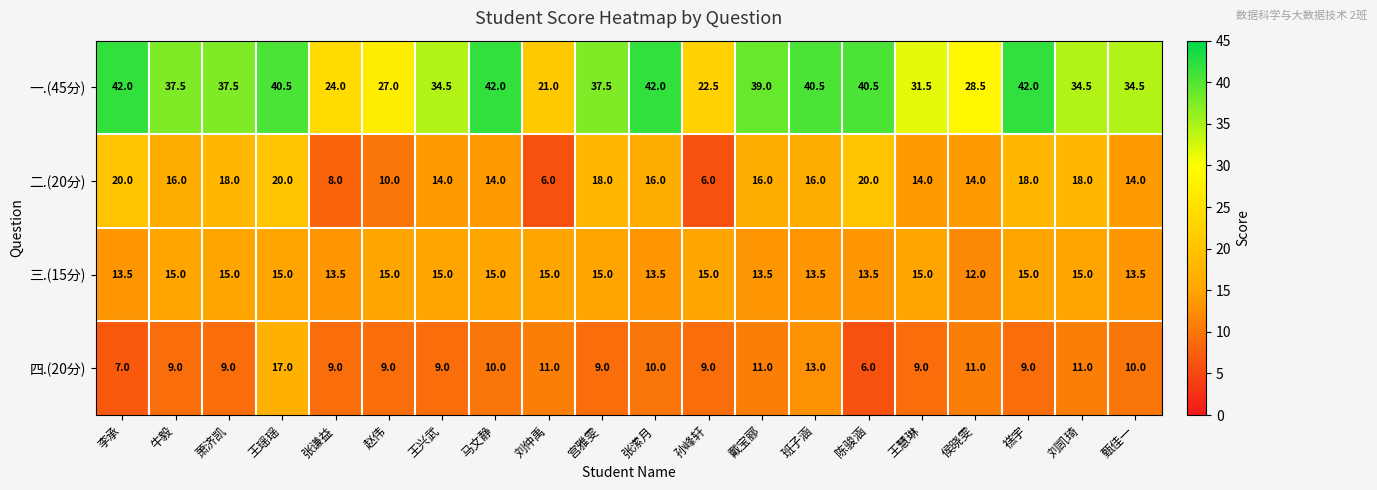

Rank the series at 牛毅 from lowest to highest value.

四.(20分), 三.(15分), 二.(20分), 一.(45分)